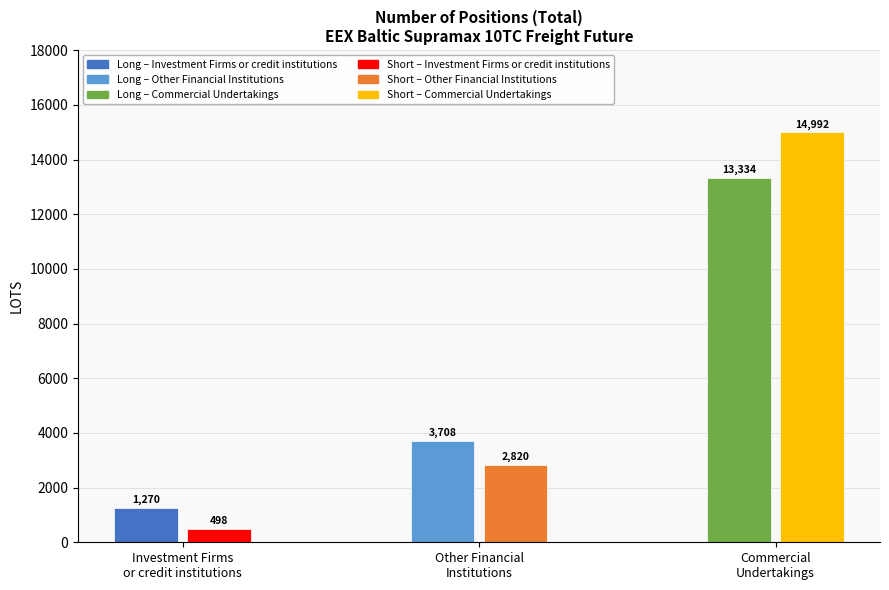

Reading left to right, list all the values displayed in this chart.

Long: Investment Firms
or credit institutions=1270.1	Other Financial
Institutions=3707.7	Commercial
Undertakings=13334.4
Short: Investment Firms
or credit institutions=497.5	Other Financial
Institutions=2820.0	Commercial
Undertakings=14991.6